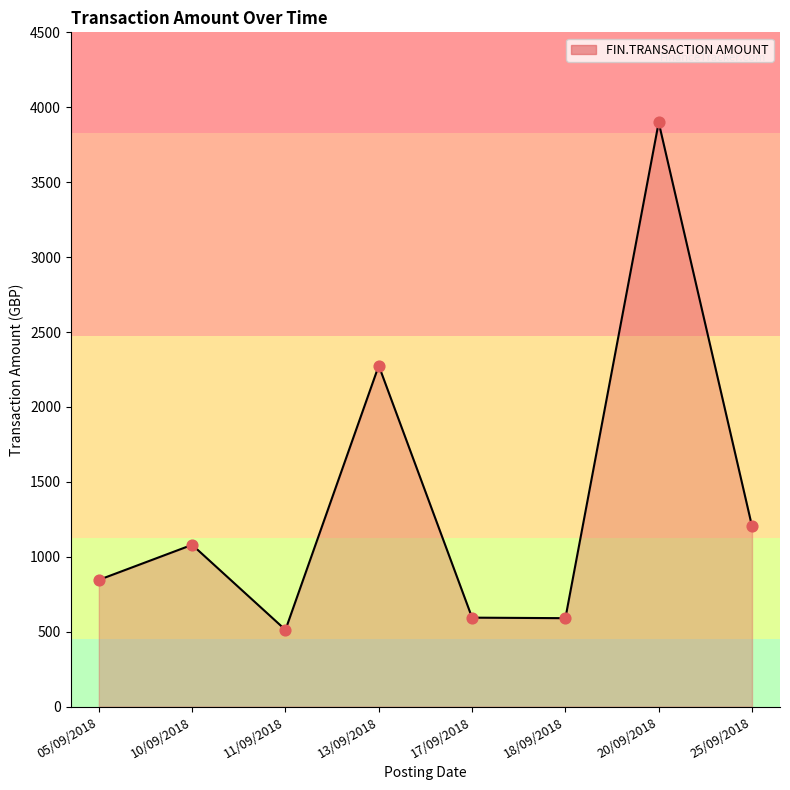

Approximately how many times larger is the value at 10/09/2018 compared to 11/09/2018?

2.1